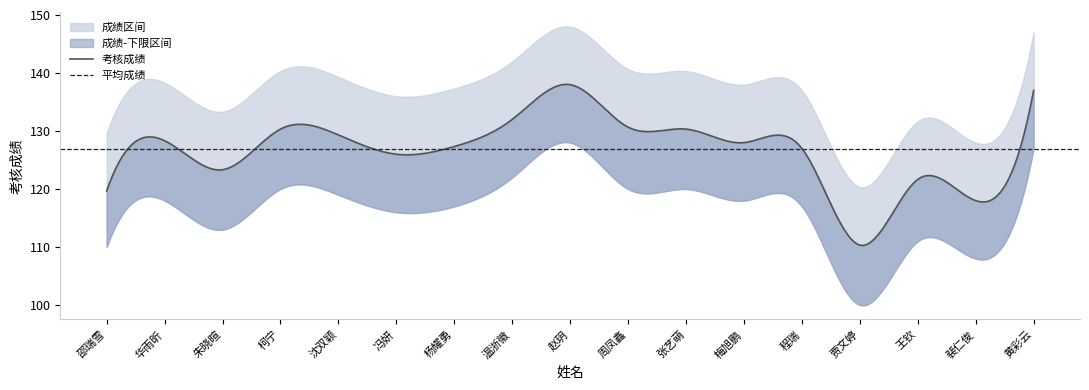

Rank the series by their maximum value, from lowest to highest.

成绩下限, 考核成绩, 成绩上限